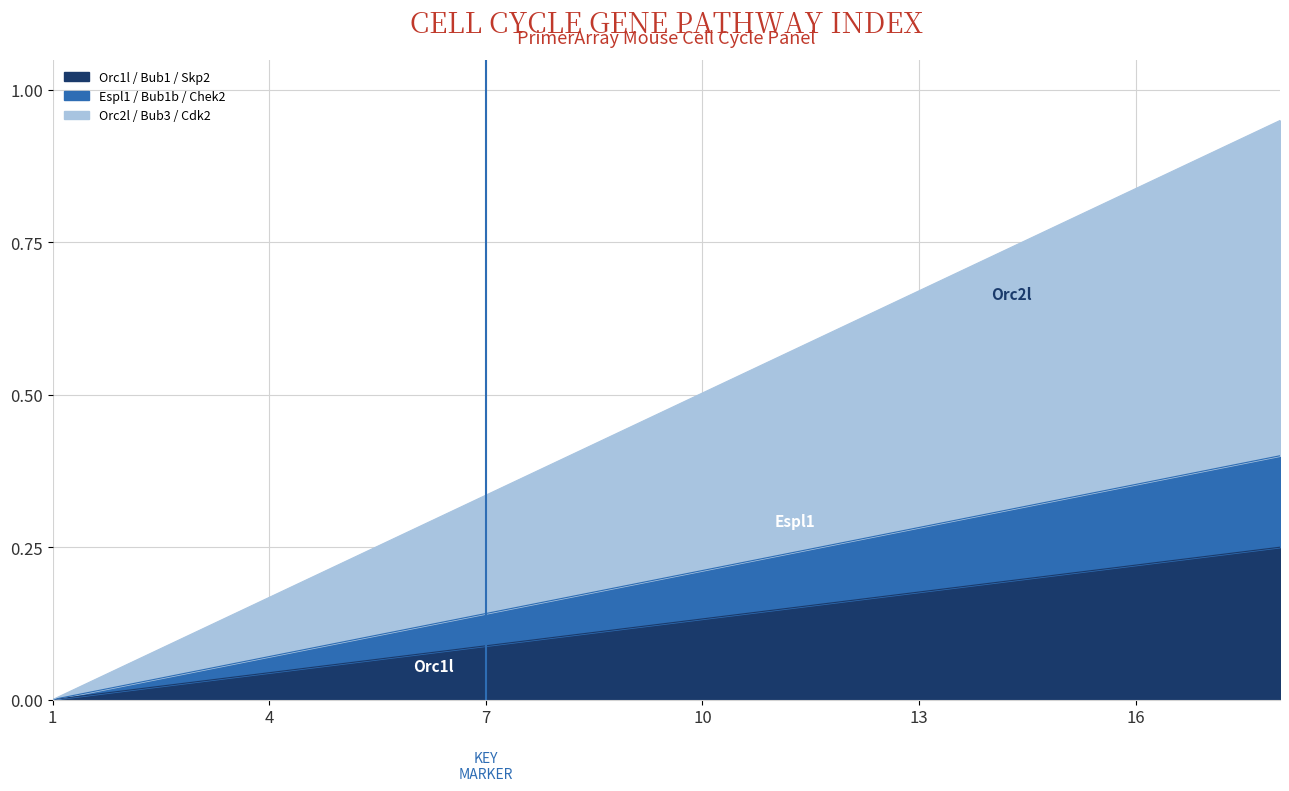

What is the maximum value shown in the chart?

1.0